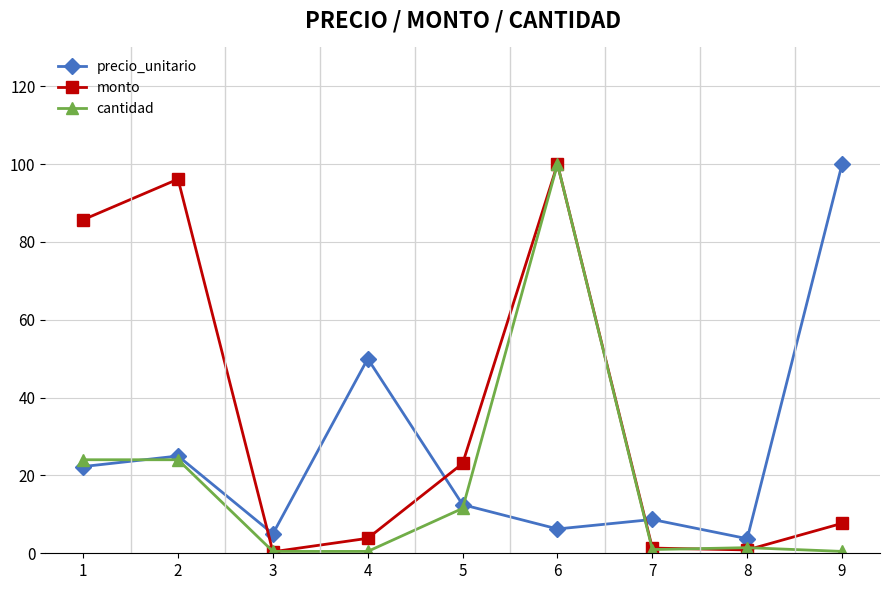

What is the average value of the precio_unitario series?

25.9